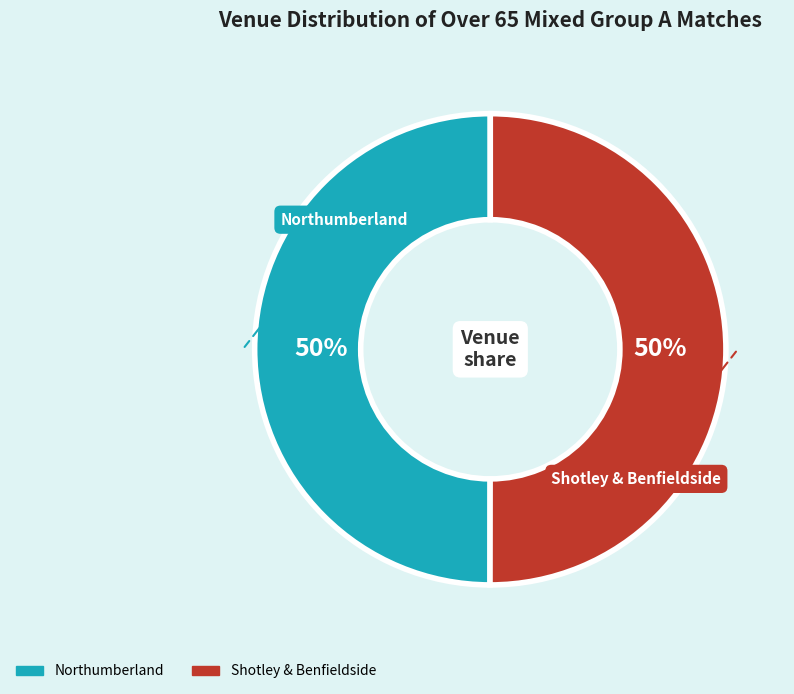

Approximately how many times larger is the value at Northumberland compared to Shotley & Benfieldside?

1.0